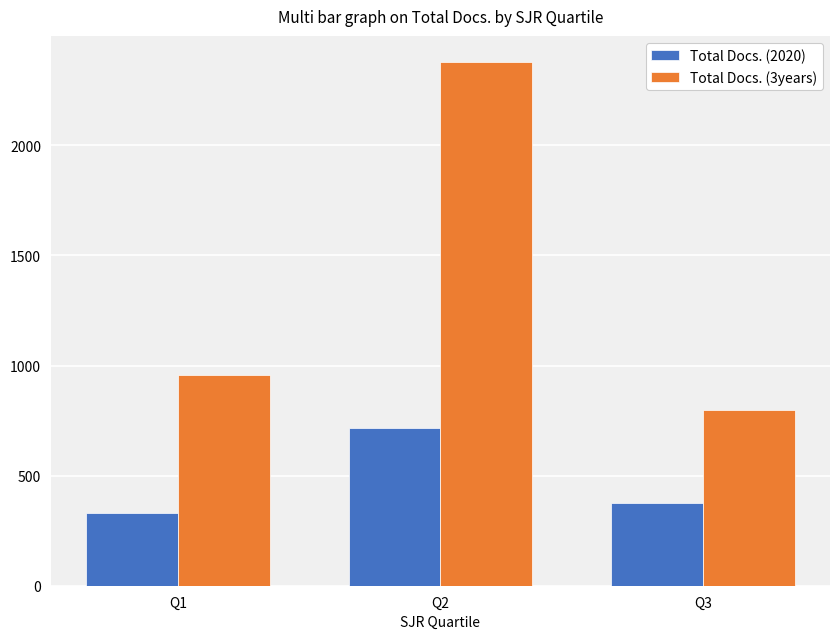

List the series in order of their peak value, lowest first.

Total Docs. (2020), Total Docs. (3years)